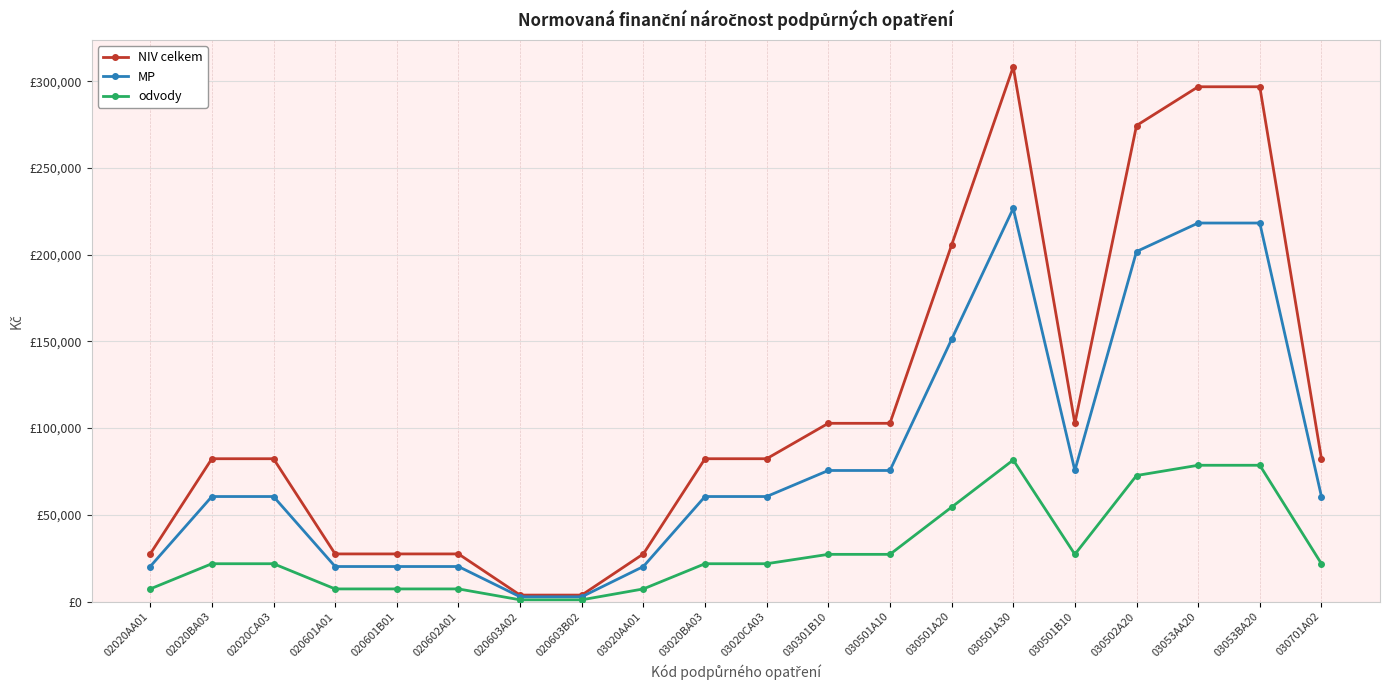

What is the difference between the highest and lowest values at 03053BA20?

218283